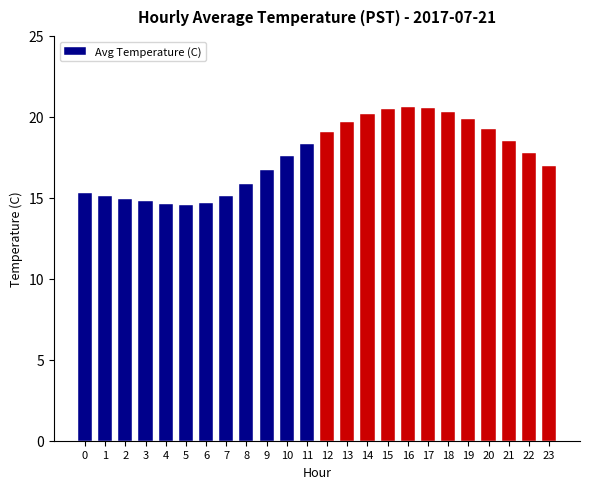

True or false: the data shows 9.4 at 8.

False